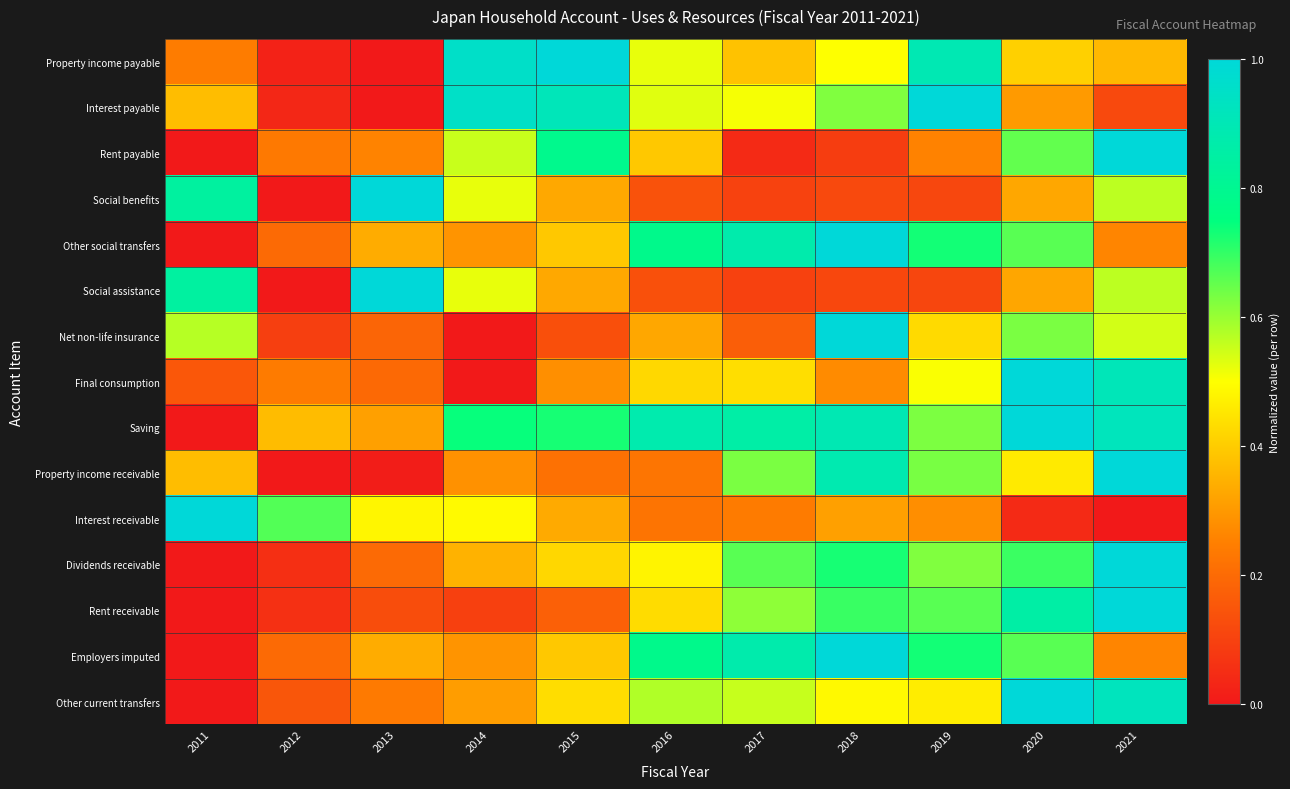

At how many categories does at least one series exceed 0?

11